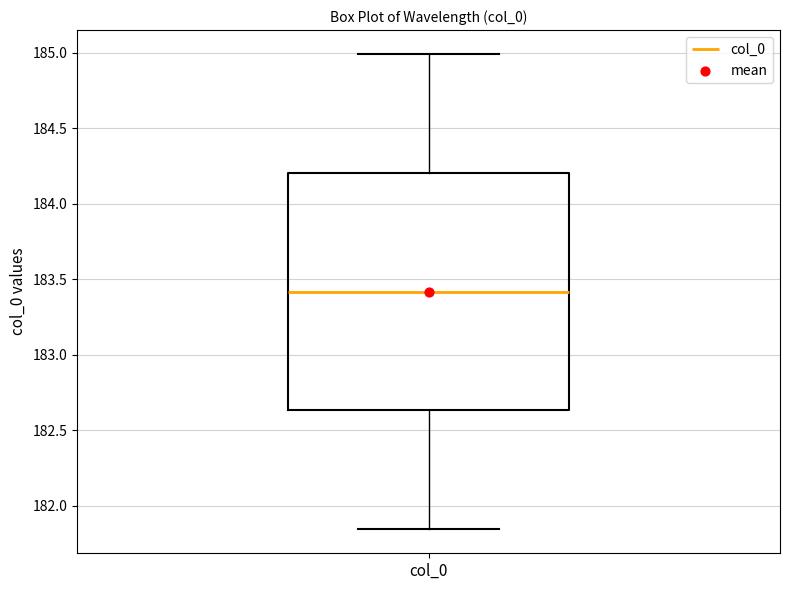

Read this box plot against the y-axis: the position of the median line, the range covered by the box, and the ends of both whiskers. The values are not printed on the chart, so give them approximately, as read against the axis.

median 183.40, box 182.65 to 184.20, whiskers 181.85 to 185.00